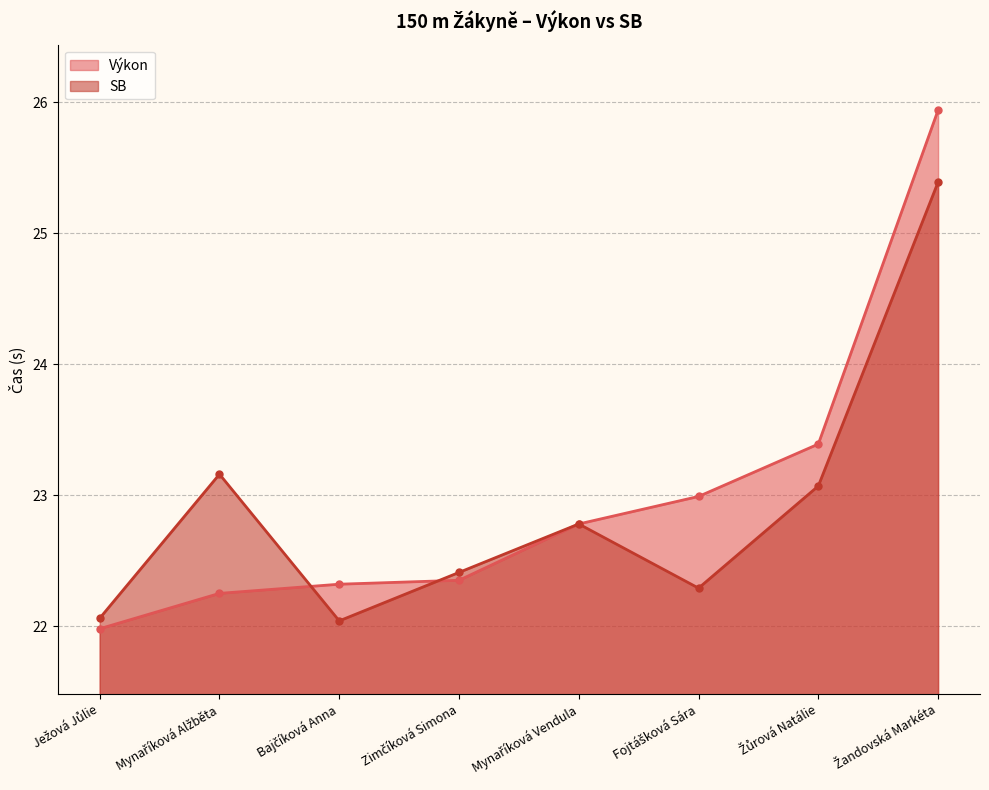

Which series has the largest total across all categories?

Výkon